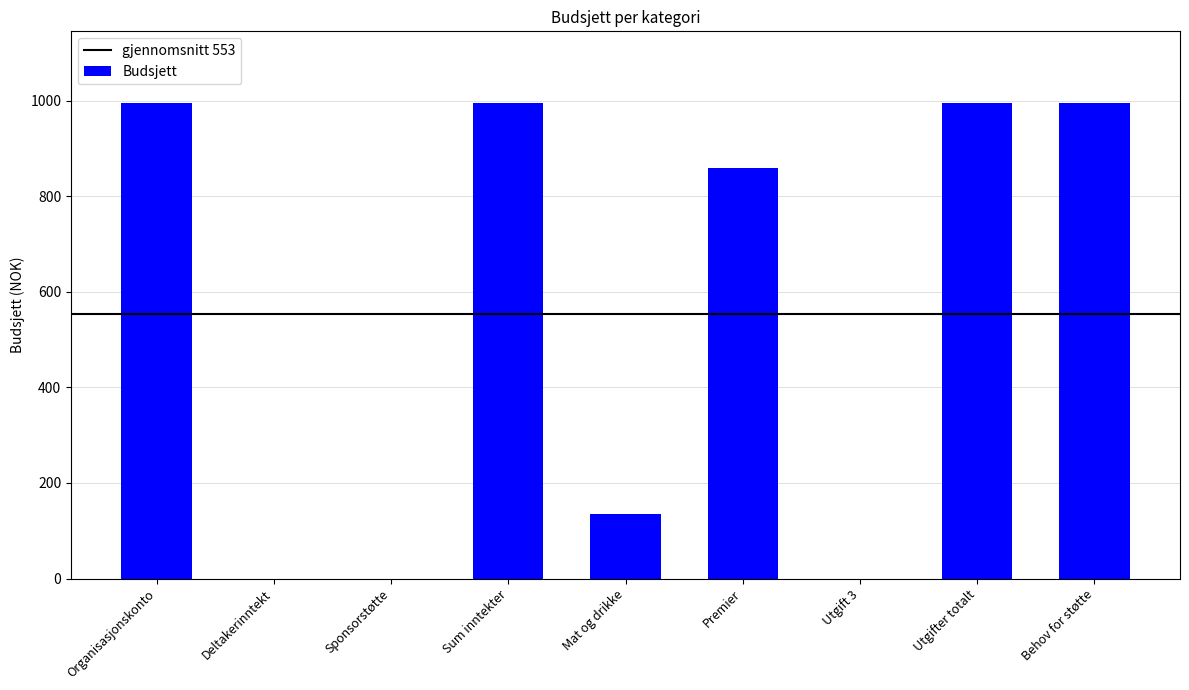

Reading left to right, list all the values displayed in this chart.

Organisasjonskonto=996	Deltakerinntekt=0	Sponsorstøtte=0	Sum inntekter=996	Mat og drikke=136	Premier=860	Utgift 3=0	Utgifter totalt=996	Behov for støtte=996